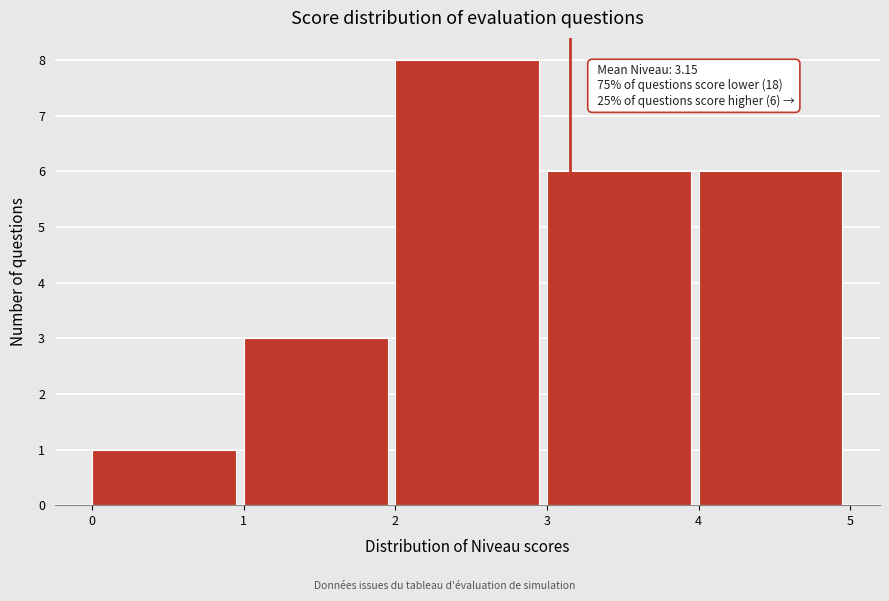

Over which range of the x-axis is the bar tallest?

2 to 3